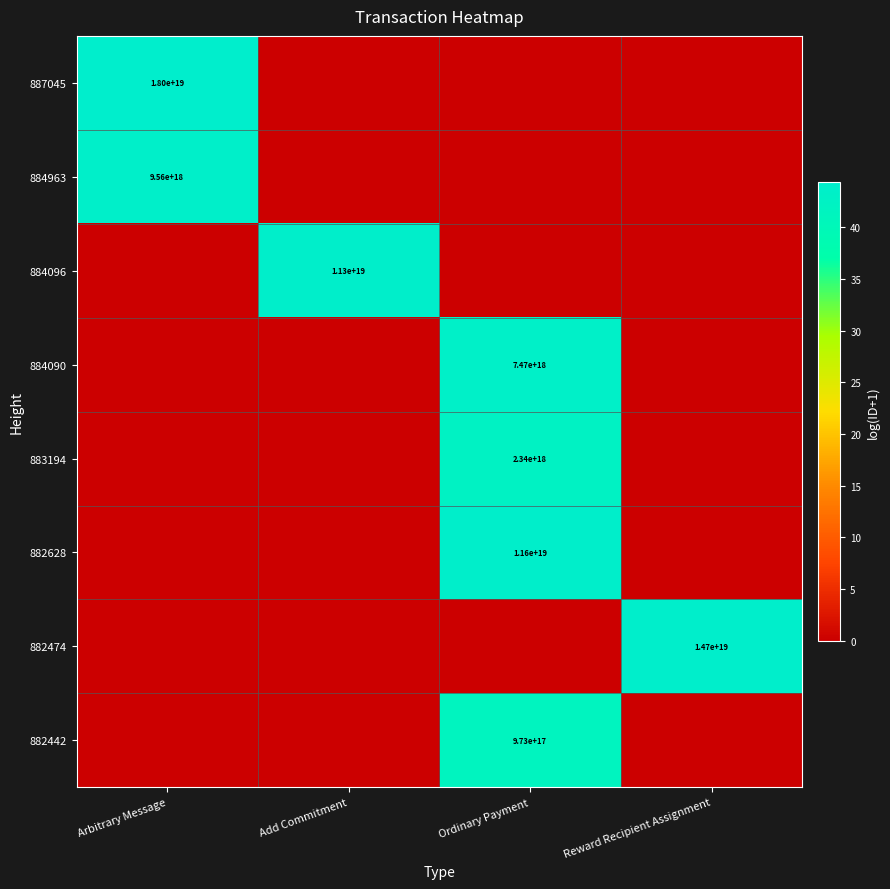

Is the value of 884096 at Add Commitment greater than the value of 883194 at Ordinary Payment?

Yes